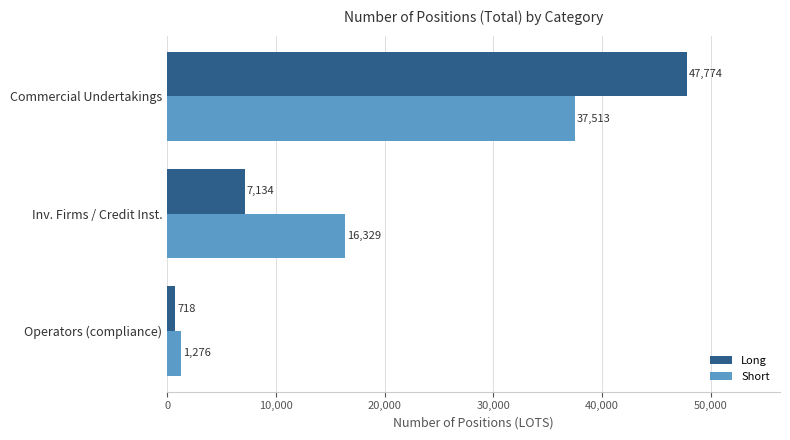

Read the Long value at Operators (compliance).

718